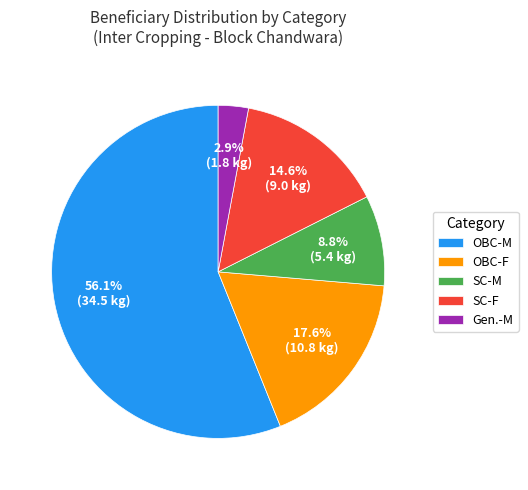

Combined, do SC-F and OBC-F account for over 50%?

No